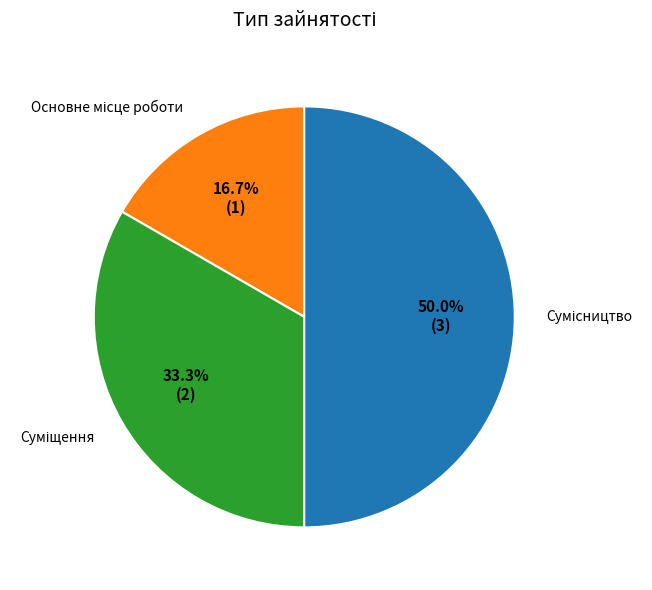

Which category has the biggest portion of the pie?

Сумісництво